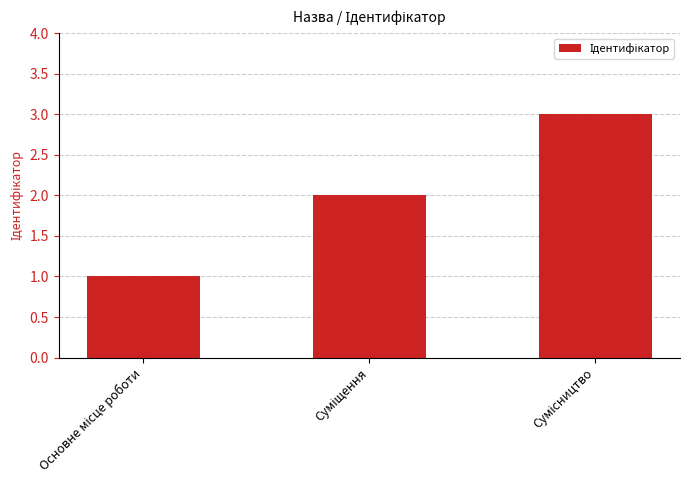

What is the greatest value displayed?

3